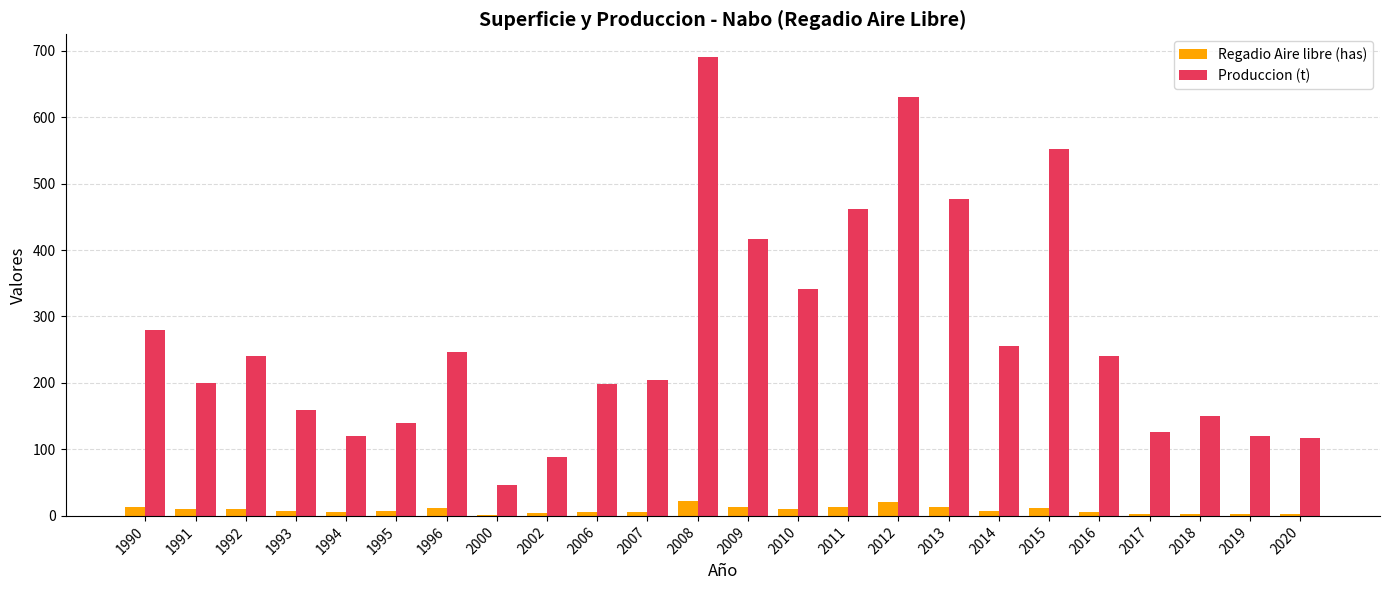

Is the value of Produccion (t) at 2019 greater than the value of Regadio Aire libre (has) at 2020?

Yes